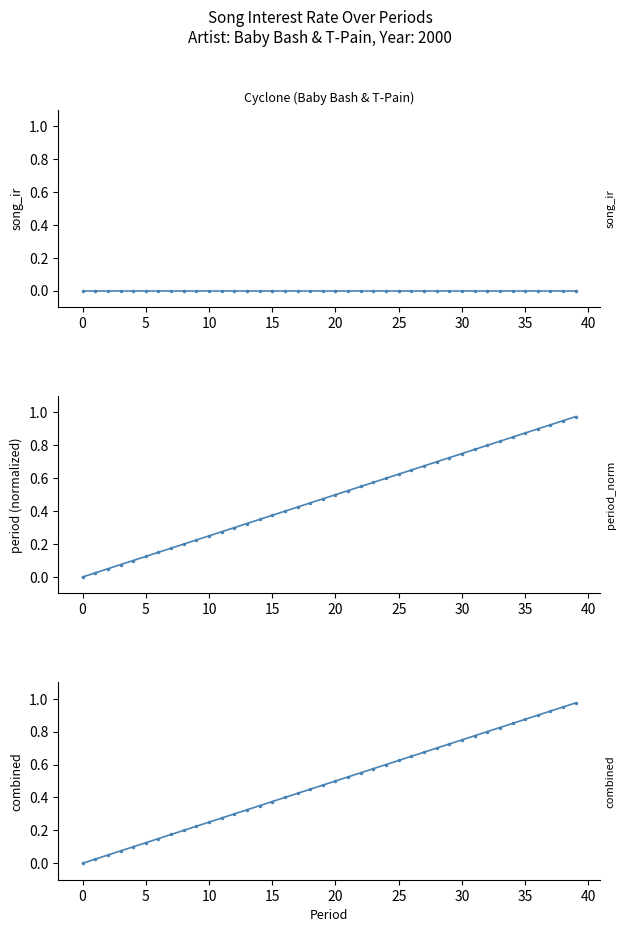

What is the difference between the second highest and second lowest values in the period_norm series?

0.9